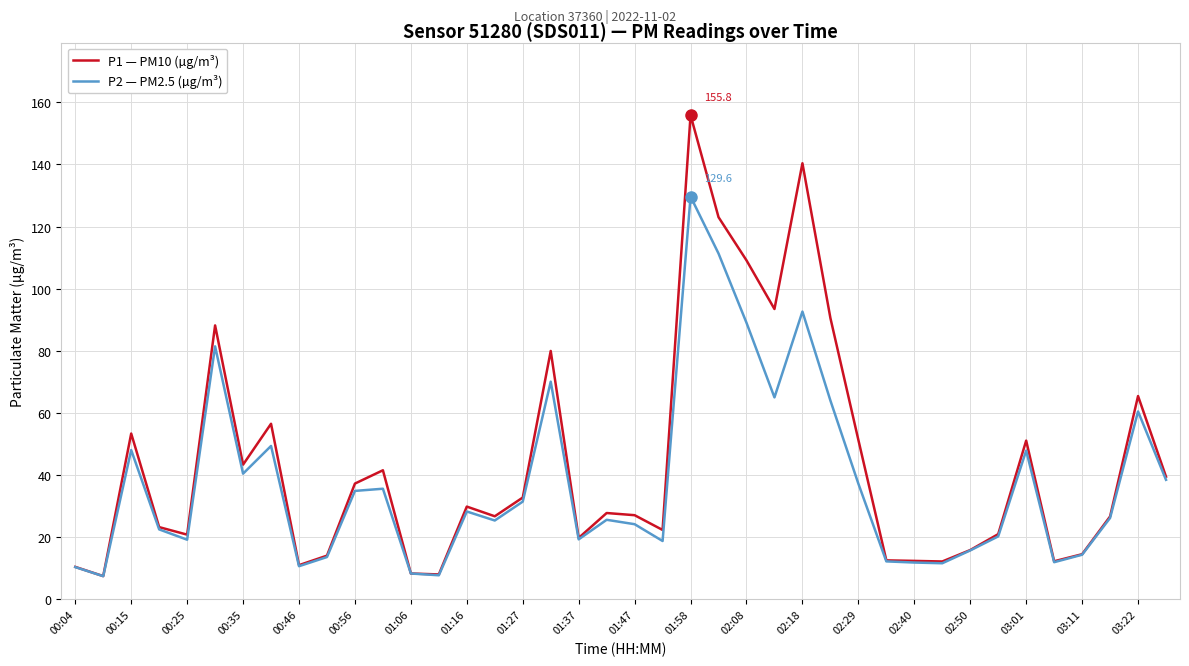

Rank the series by their maximum value, from highest to lowest.

P1 — PM10 (µg/m³), P2 — PM2.5 (µg/m³)